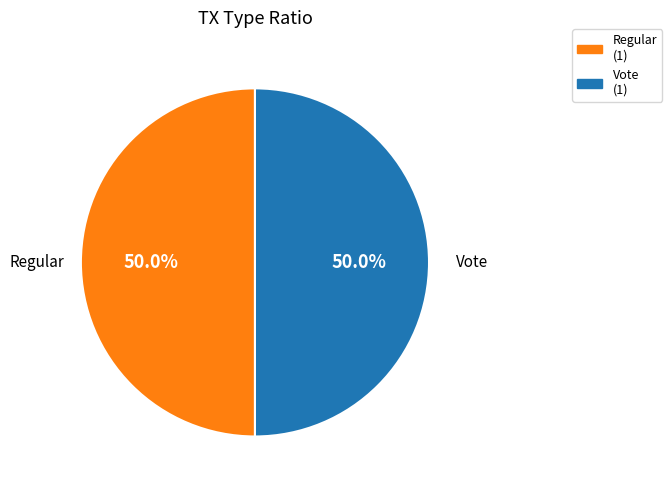

What is the ratio of the value at Vote to the value at Regular?

1.0